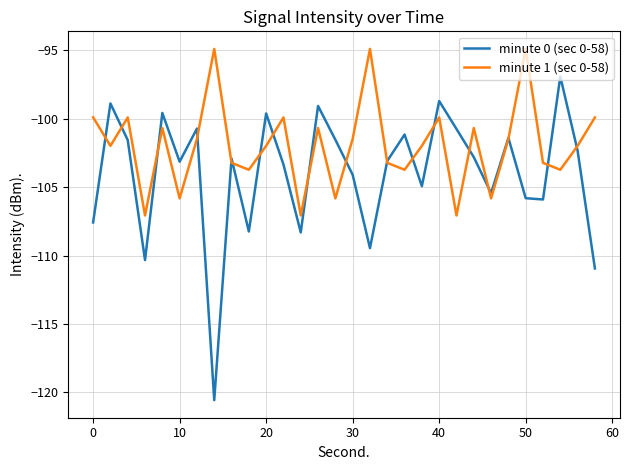

What is the greatest value displayed?

-94.9